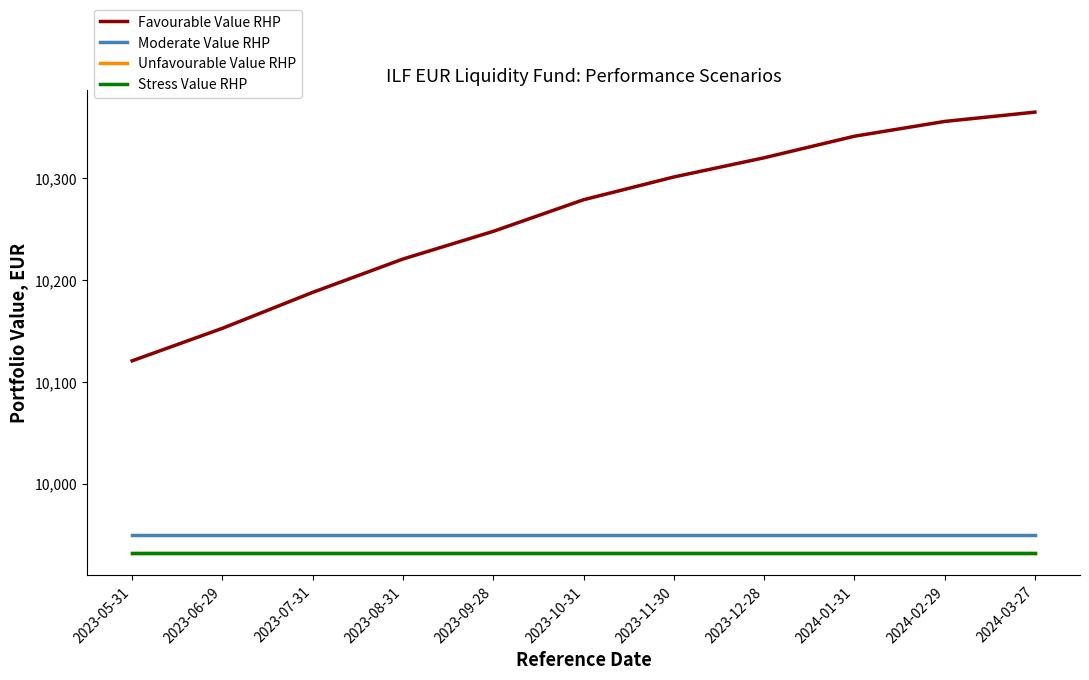

Is the value of Moderate Value RHP at 2023-12-28 greater than the value of Stress Value RHP at 2023-12-28?

Yes